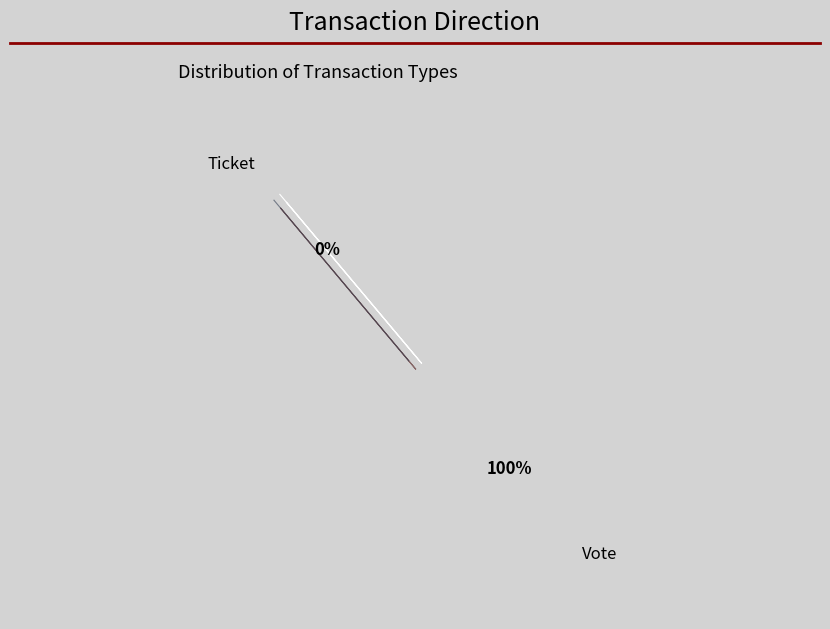

Rank the categories by value from highest to lowest.

Vote, Ticket